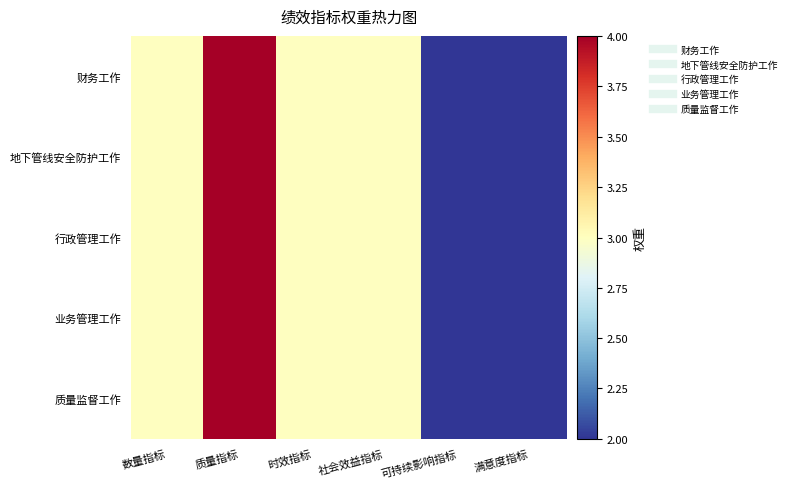

Which label corresponds to the smallest value in the chart?

可持续影响指标